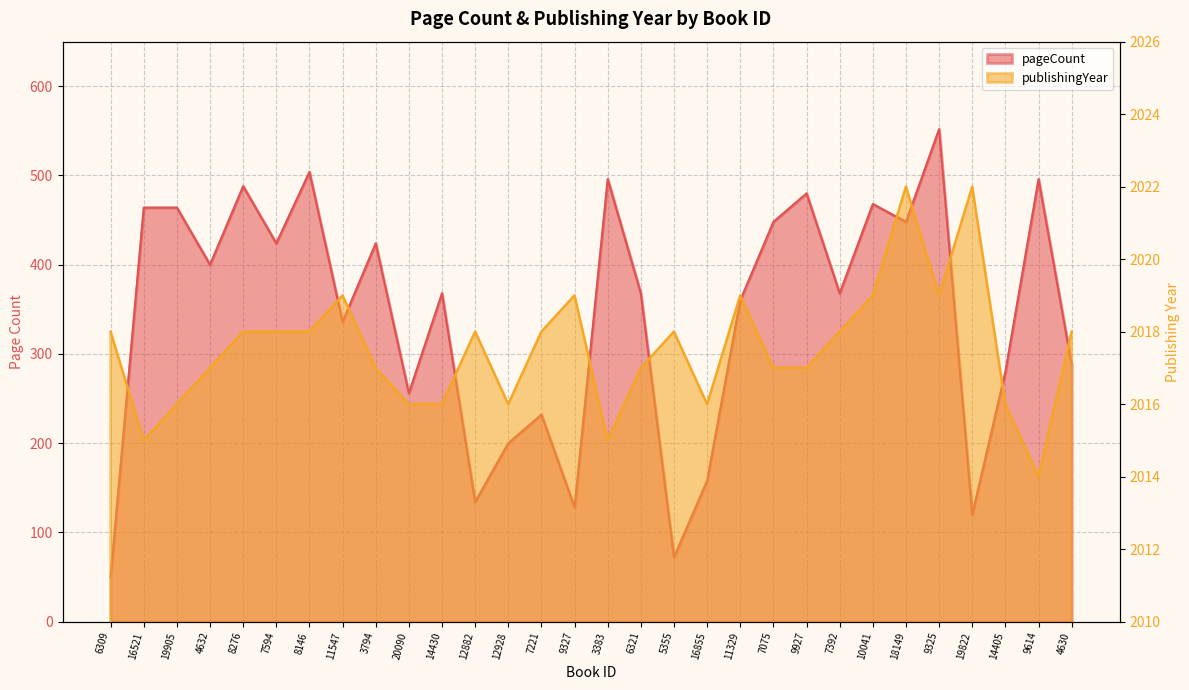

Count the publishingYear values in the range 2016 to 2018.

20